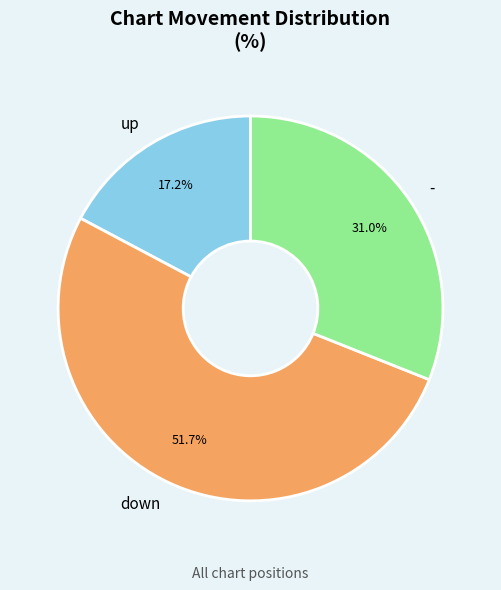

Which has a higher value, down or -?

down